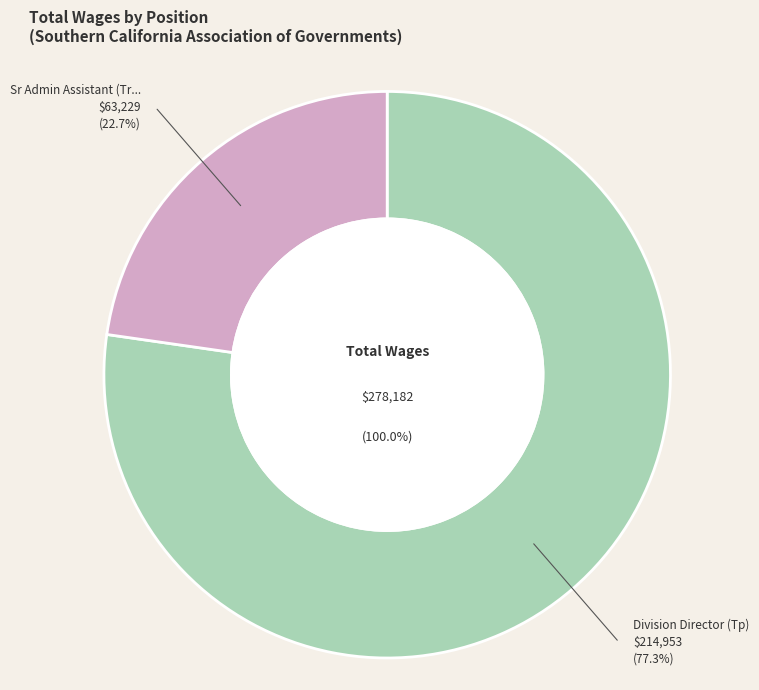

How much of the chart is everything except Division Director (Tp)?

22.7%